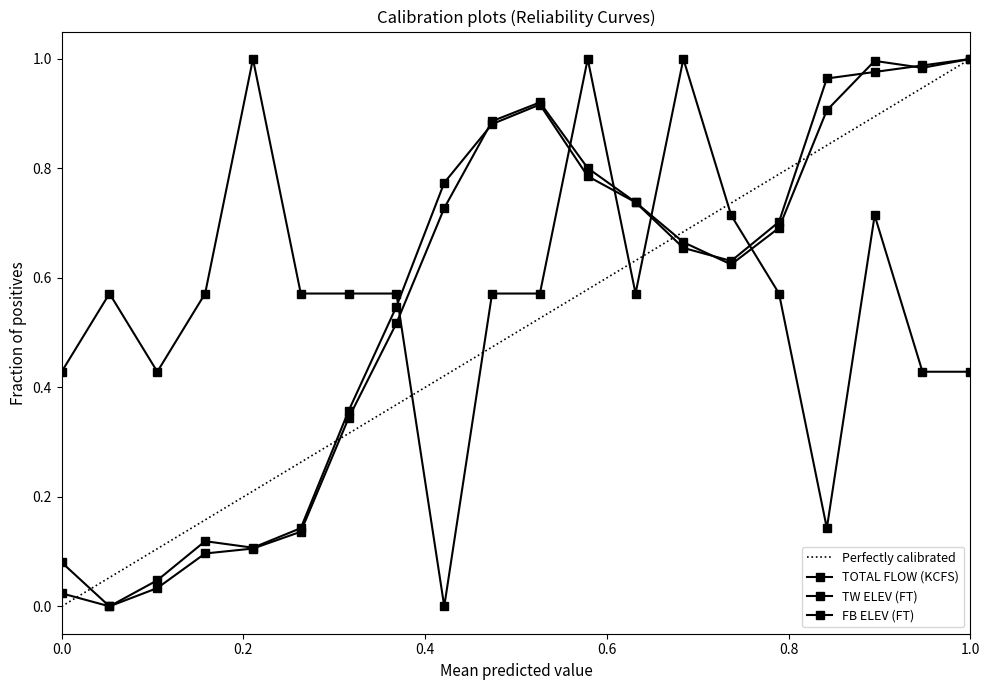

Which has a higher value, 6 or 11?

11